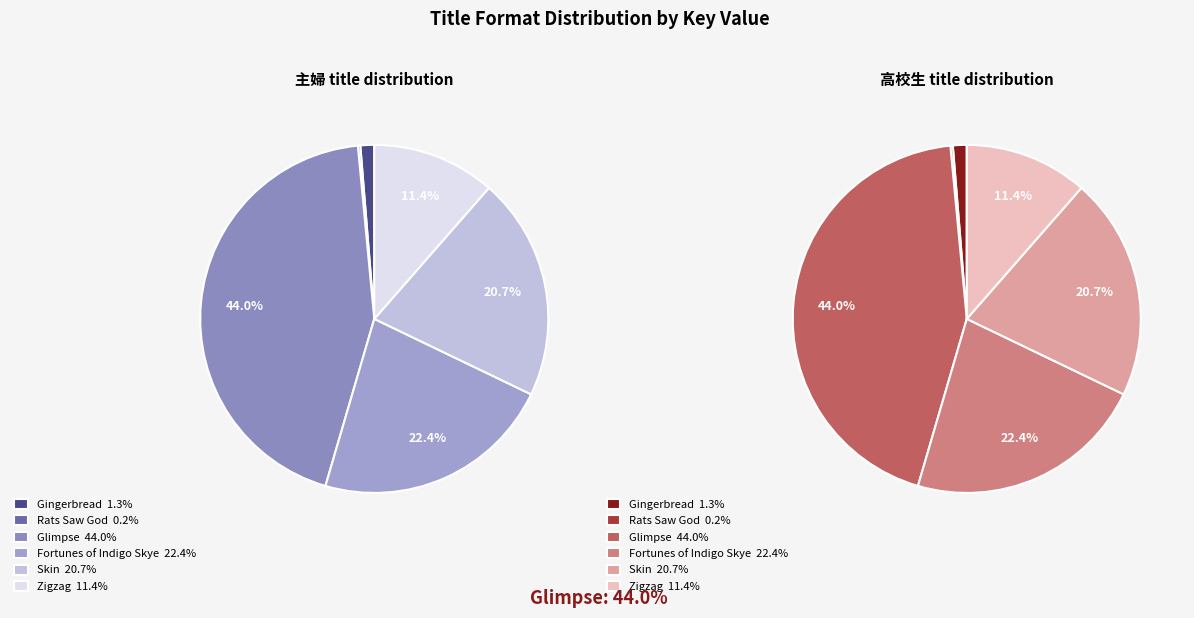

How many slices are in this pie chart?

6